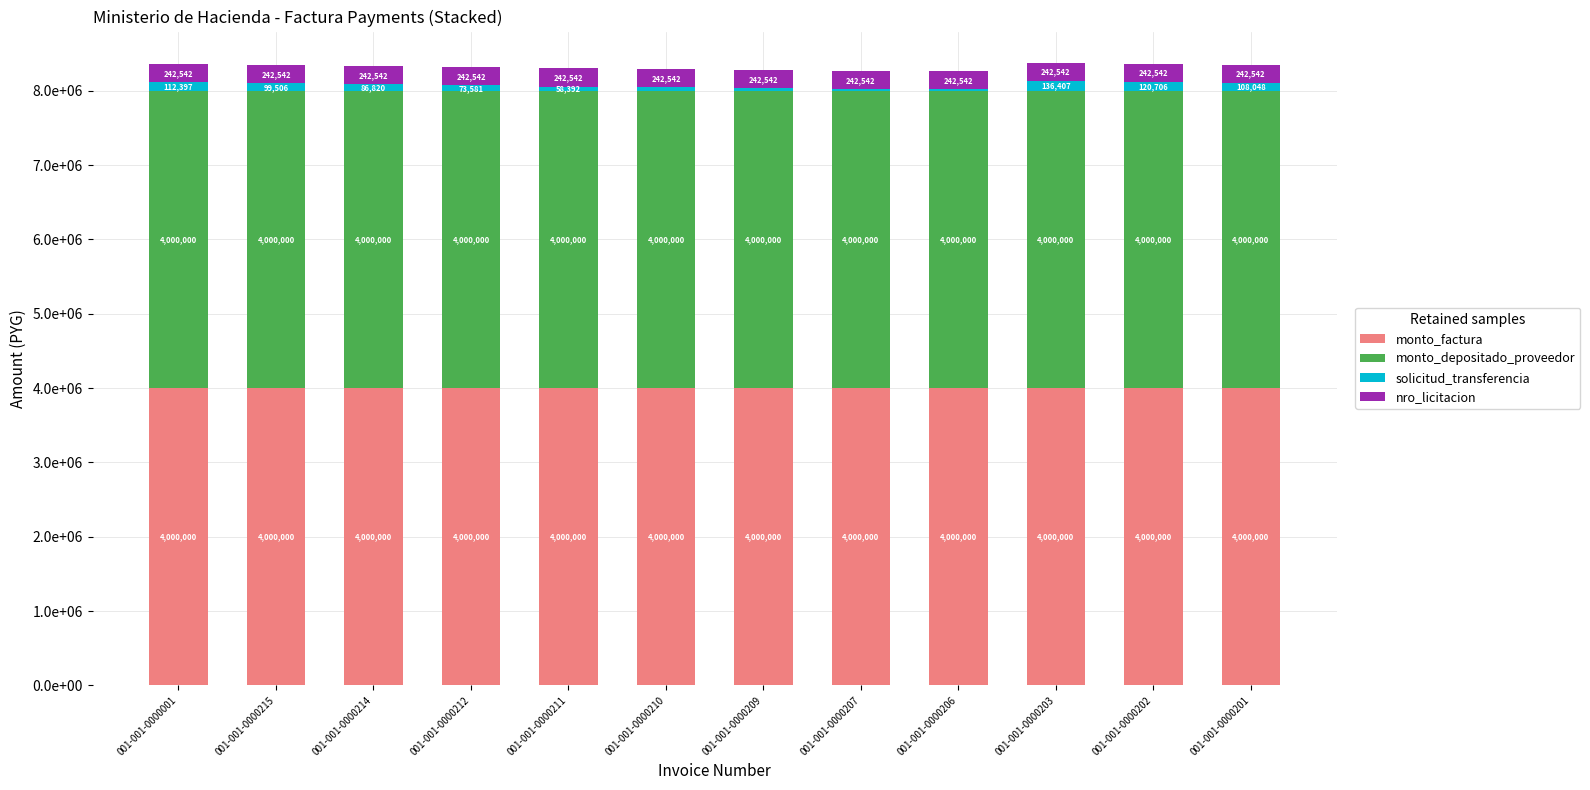

Does the chart contain stacked bars?

Yes